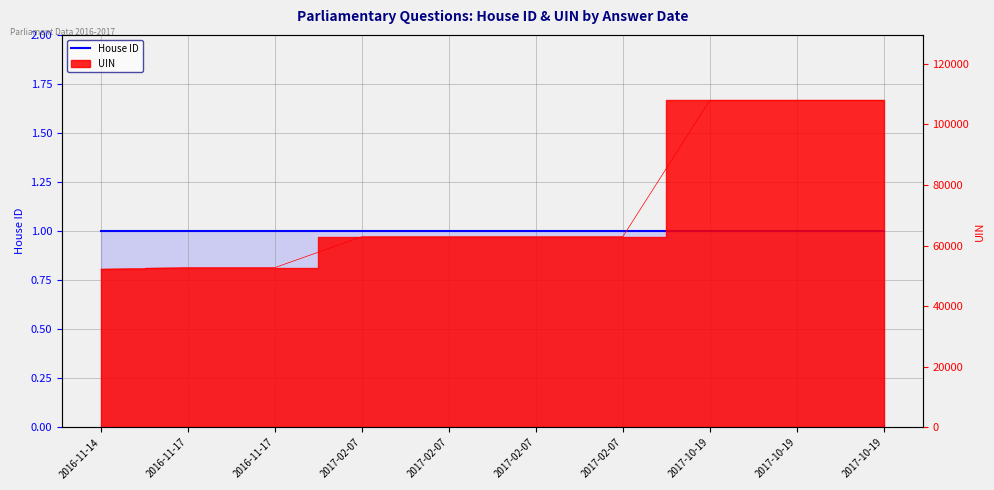

True or false: the data shows 78305 at 2016-11-14.

False